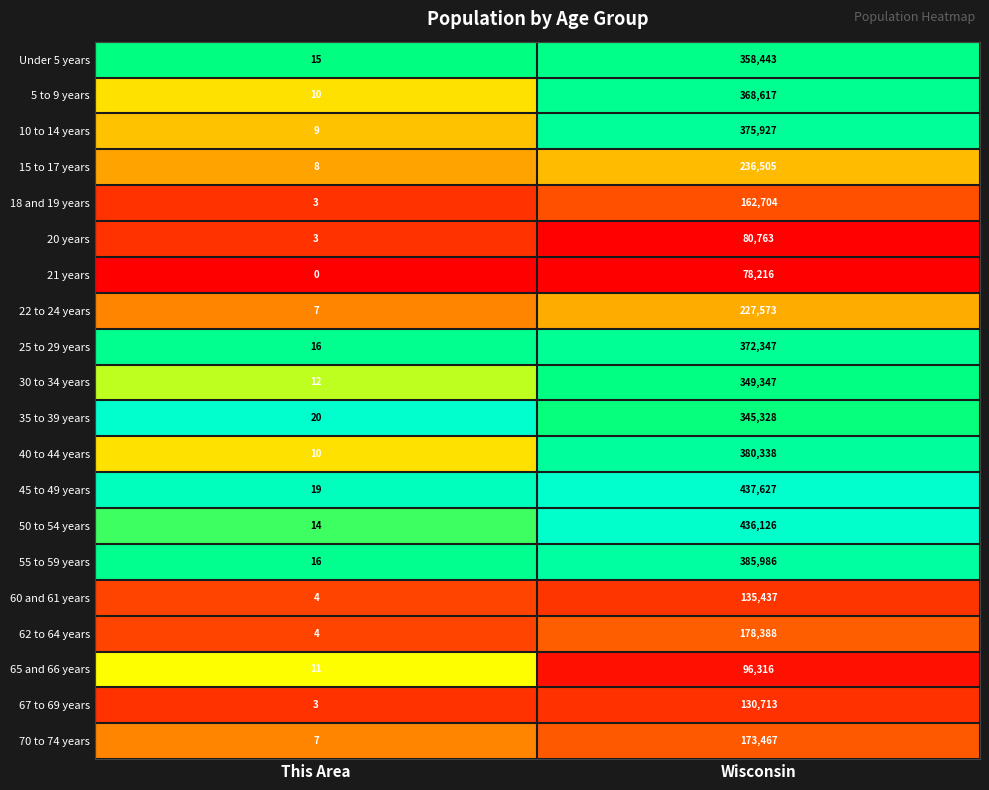

What is the approximate value of 50 to 54 years at This Area?

14